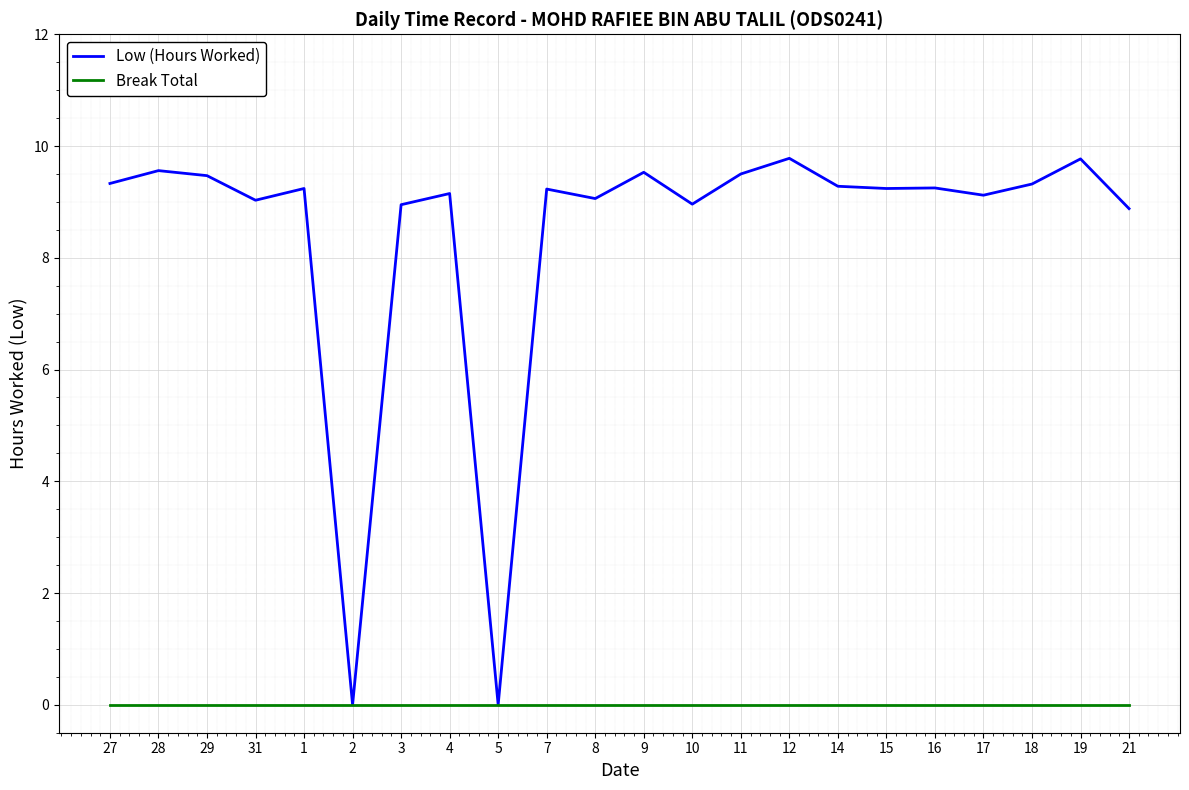

Which series has the largest total across all categories?

Low (Hours Worked)